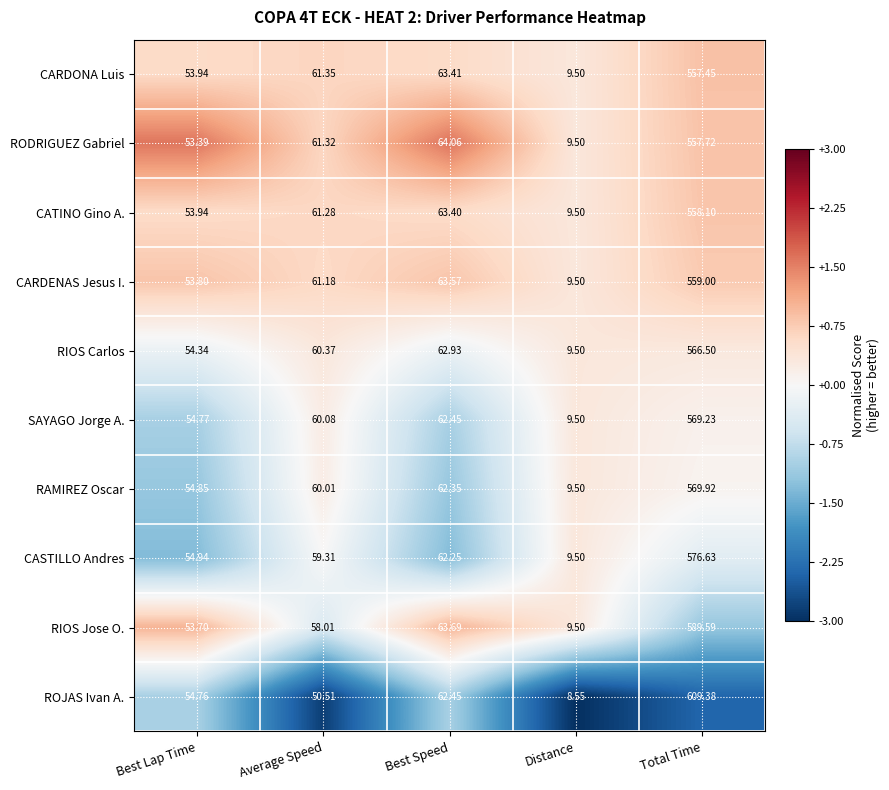

At which category does the chart reach its minimum across all series?

Distance